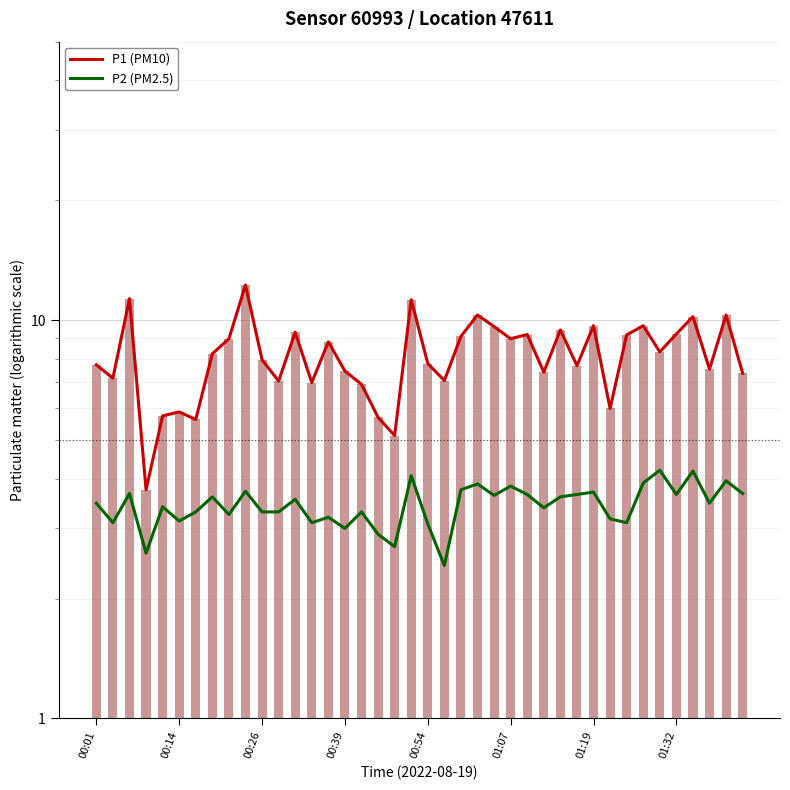

Does the chart contain stacked bars?

No